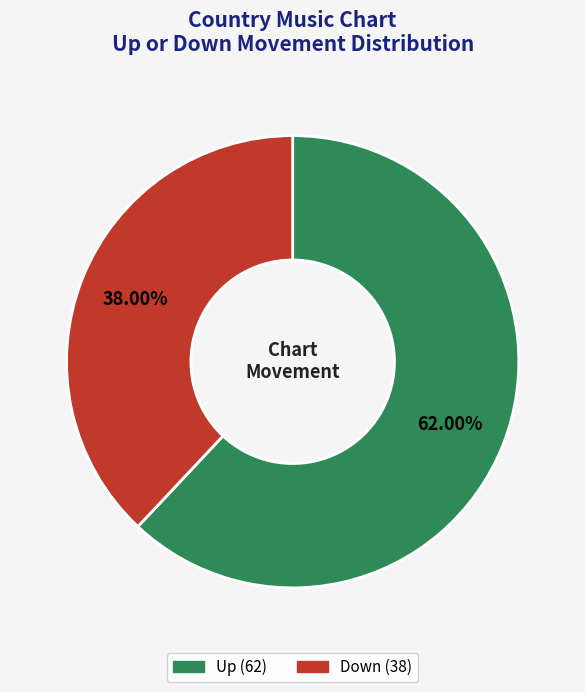

Is it true that Down is 30% of the pie?

False